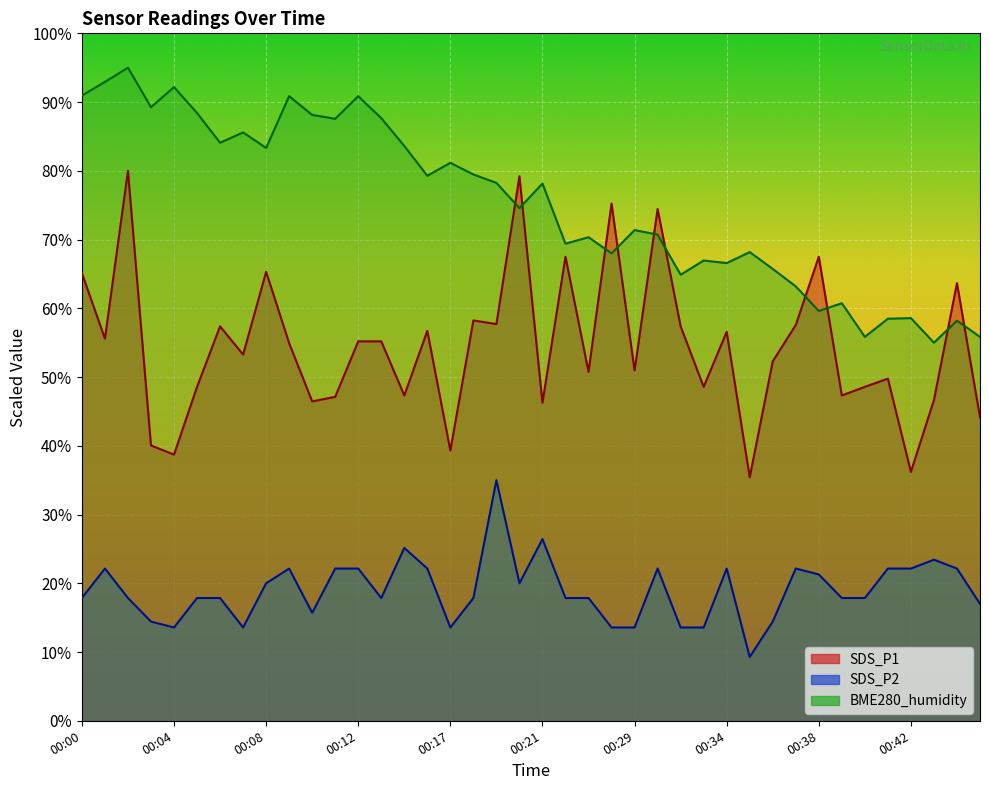

What is the value of the SDS_P2 point at the 18th from the left?

17.9